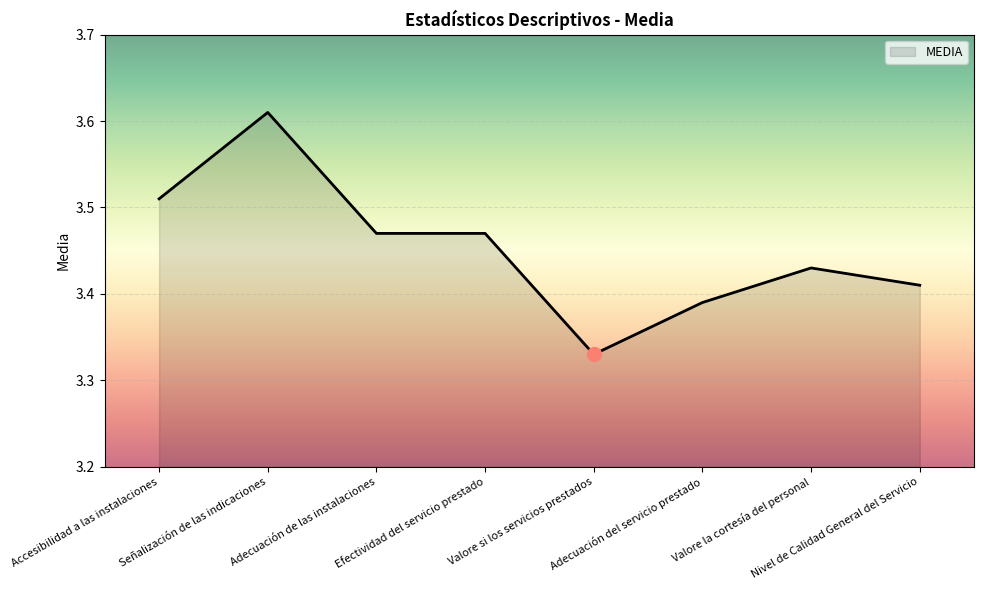

Where is the data nearest to the value 3?

Valore si los servicios prestados